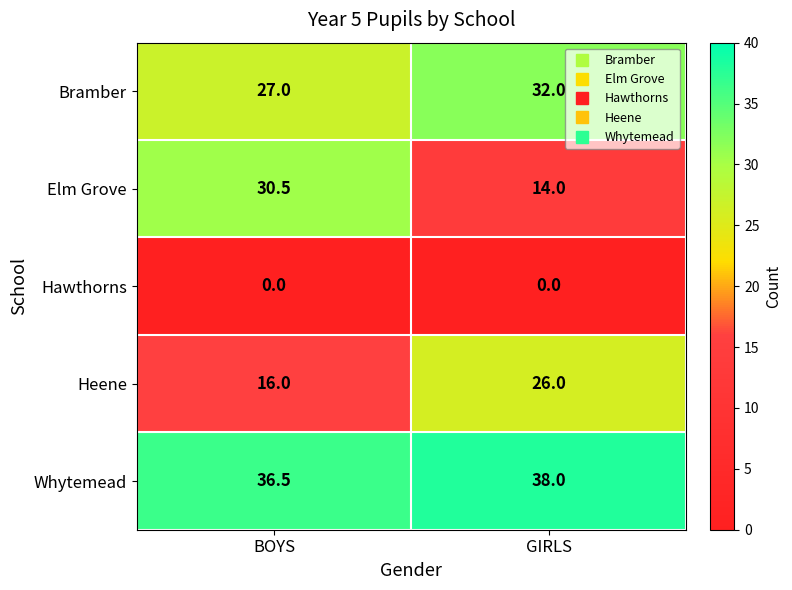

Reading left to right, what are all the values shown in this chart?

Bramber: 27.0	32.0
Elm Grove: 30.5	14.0
Hawthorns: 0.0	0.0
Heene: 16.0	26.0
Whytemead: 36.5	38.0